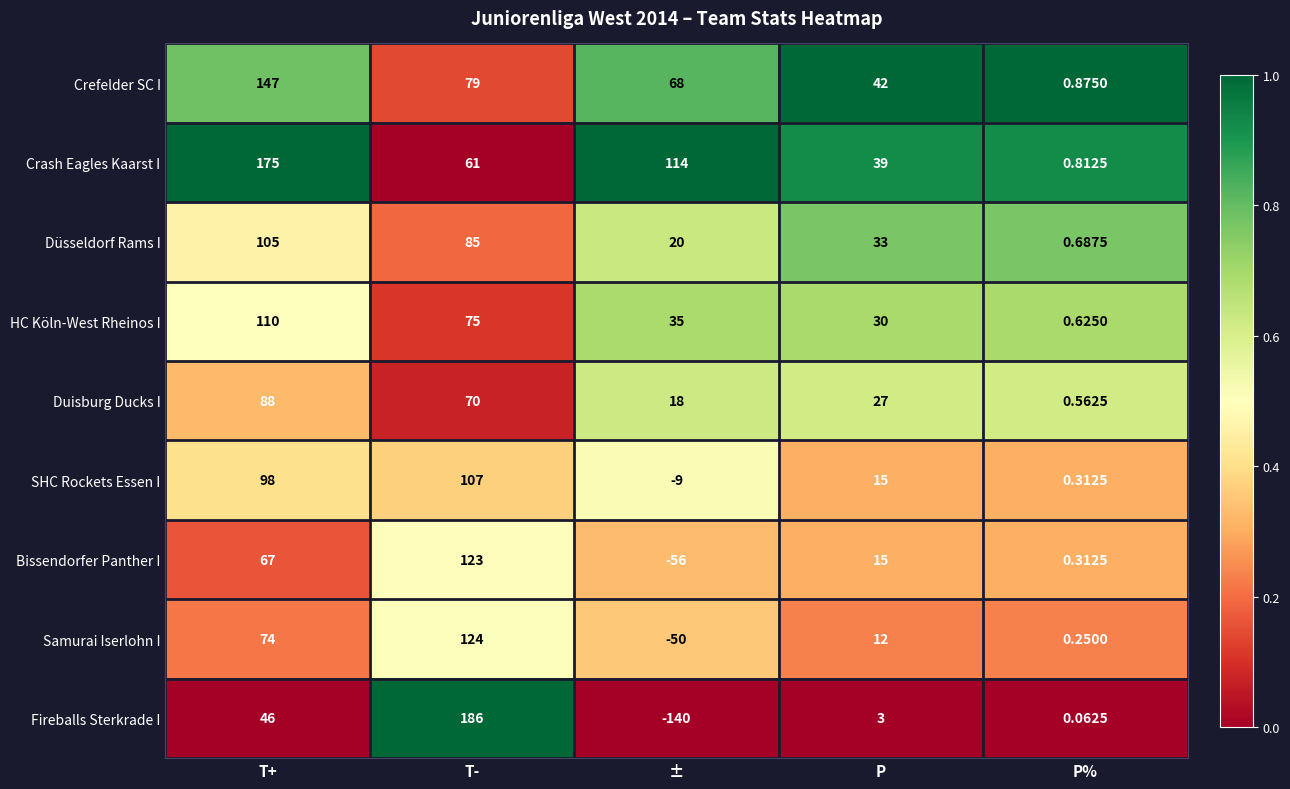

Which series has the largest total across all categories?

Crash Eagles Kaarst I